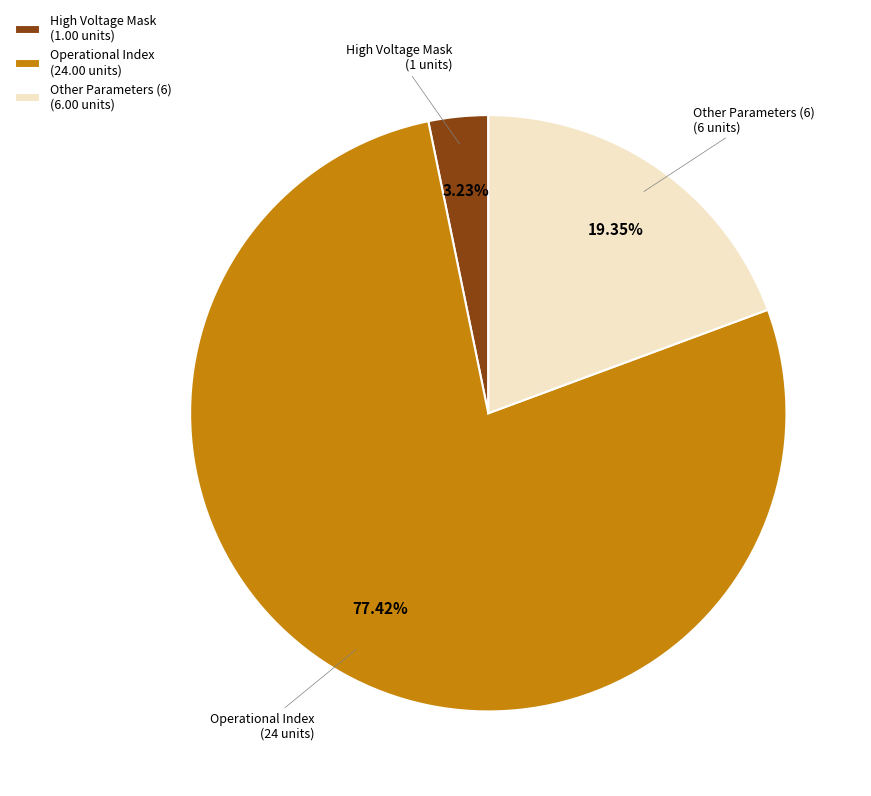

To the nearest percent, what is the average slice percentage?

33%